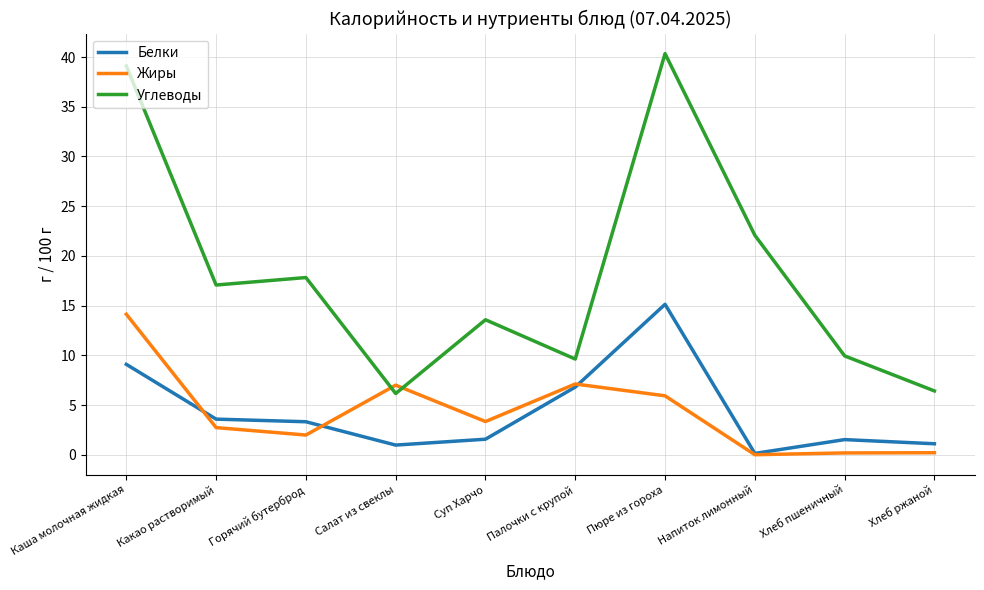

Which category has the highest value across all series?

Пюре из гороха